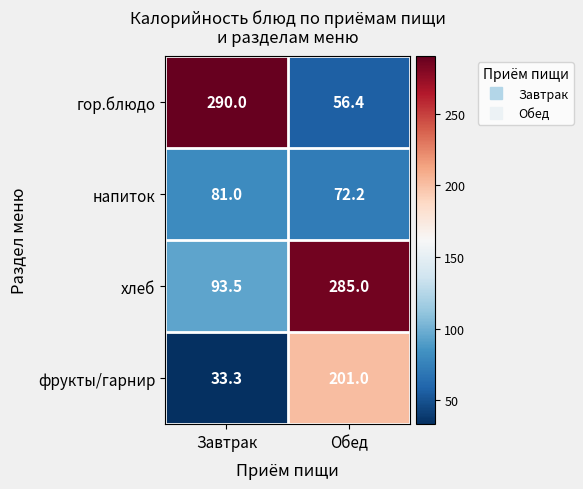

List the series in order of their peak value, lowest first.

напиток, фрукты/гарнир, хлеб, гор.блюдо